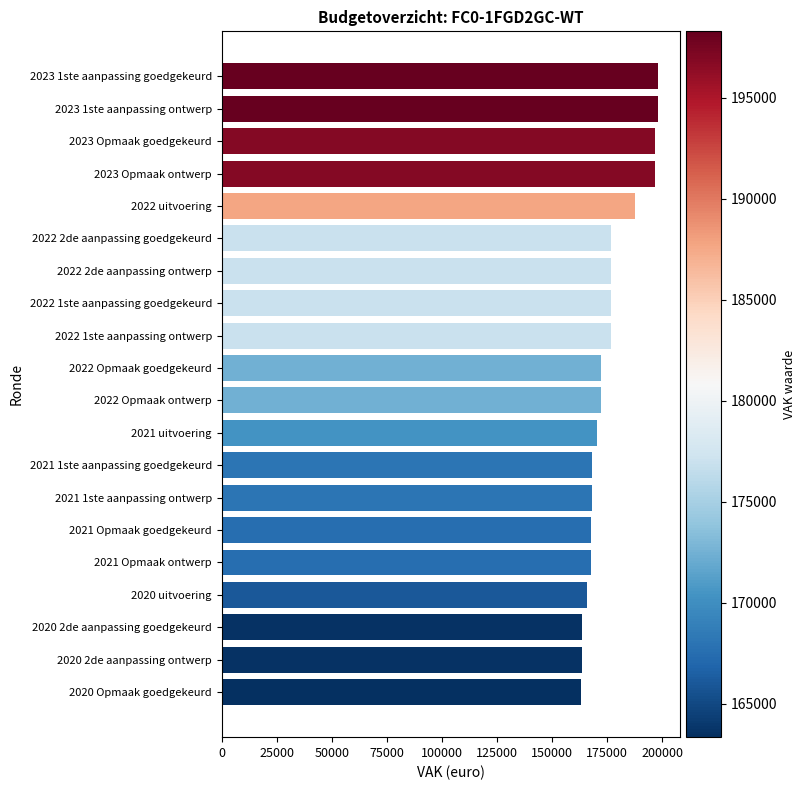

What is the smallest value displayed?

163340